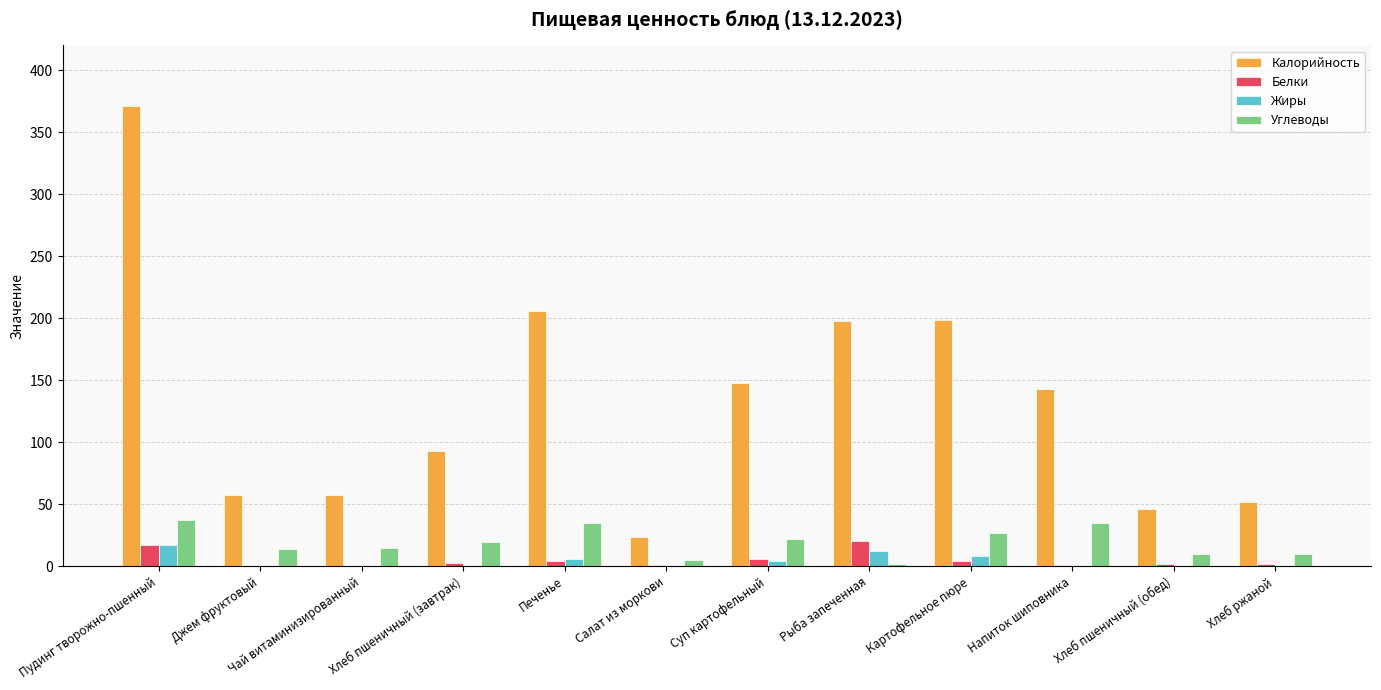

At which label does Калорийность reach its peak?

Пудинг творожно-пшенный